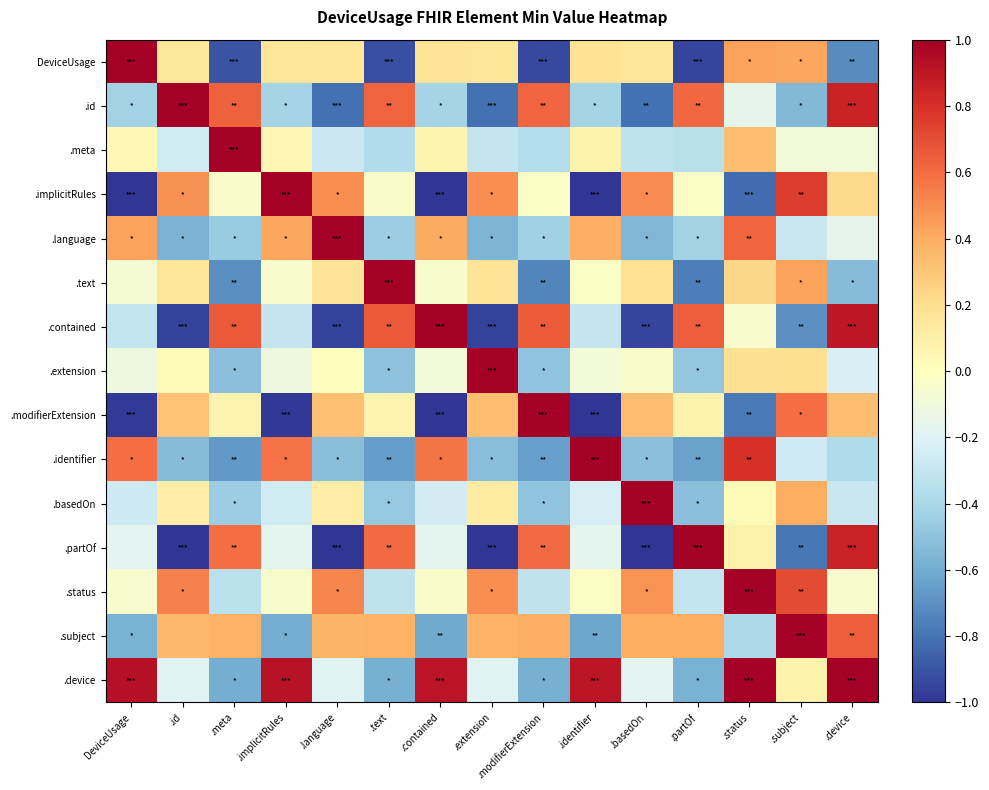

Rank the series by their maximum value, from highest to lowest.

DeviceUsage, .id, .meta, .implicitRules, .language, .text, .contained, .extension, .modifierExtension, .identifier, .basedOn, .partOf, .status, .subject, .device